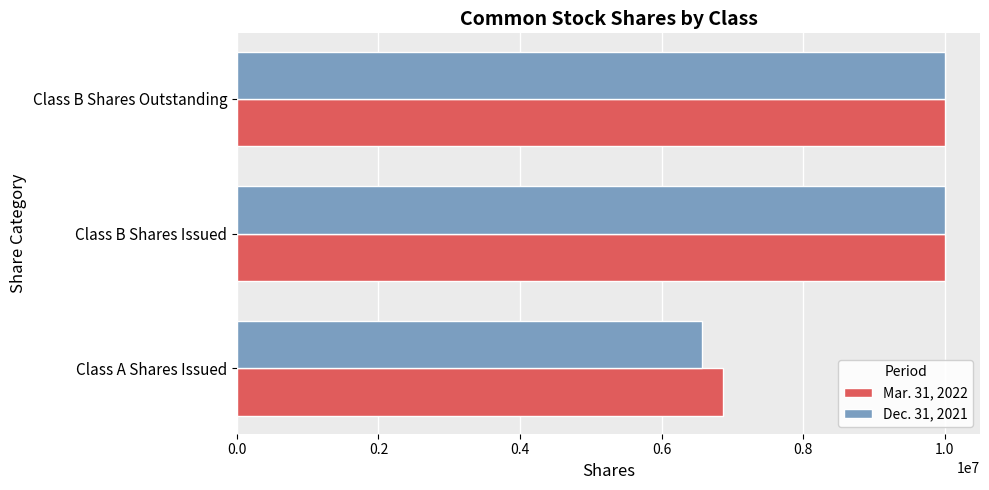

What value does the Dec. 31, 2021 series have at Class B Shares Outstanding?

10000000